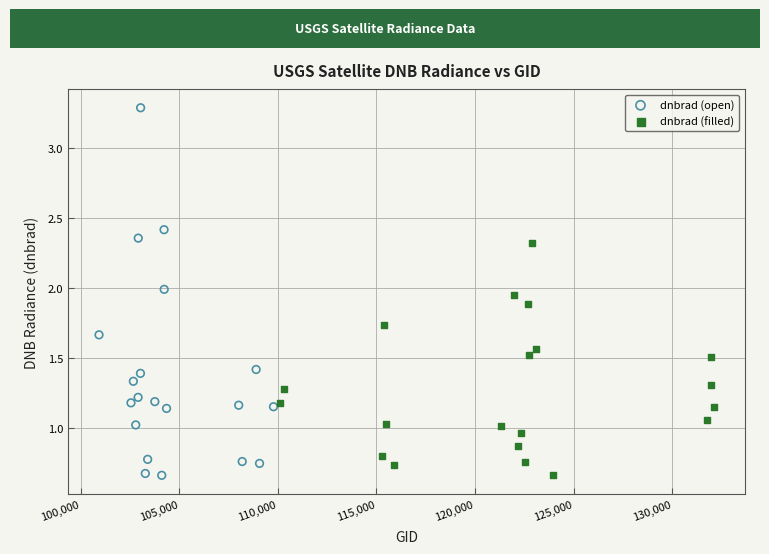

Which series contains the highest Y value?

dnbrad (open)